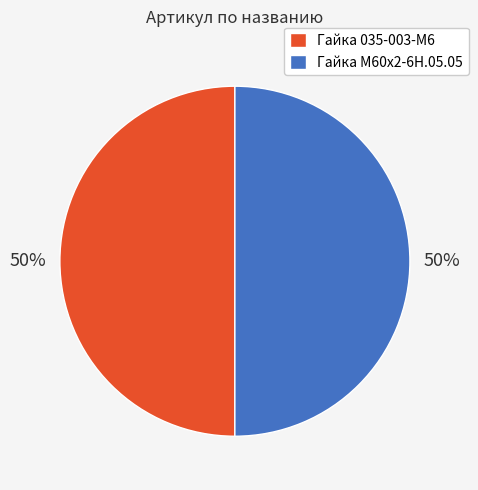

Combined, do Гайка М60х2-6Н.05.05 and Гайка 035-003-М6 account for over 50%?

Yes